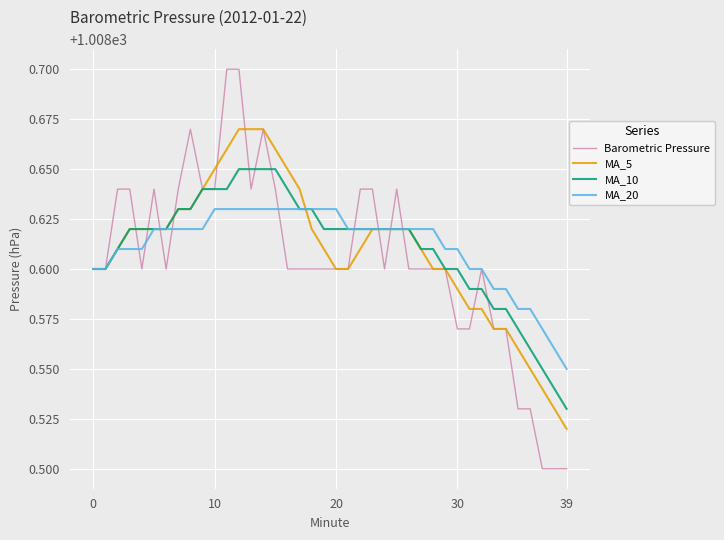

What are all the series names shown in the legend?

Barometric Pressure, MA_5, MA_10, MA_20